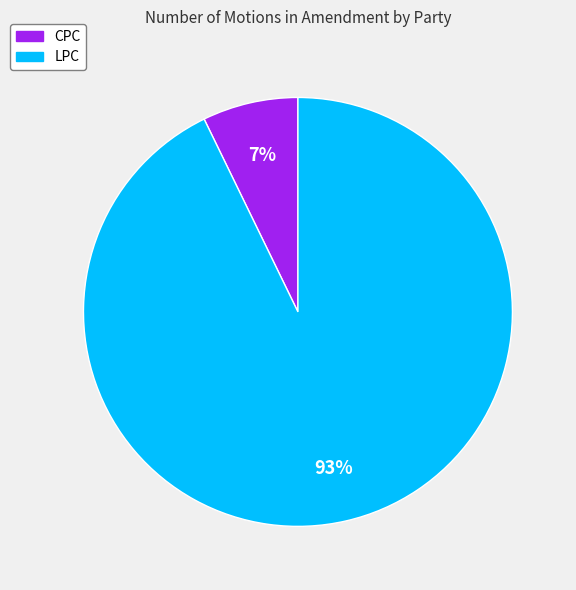

The LPC slice represents 93% of the pie. True or false?

True